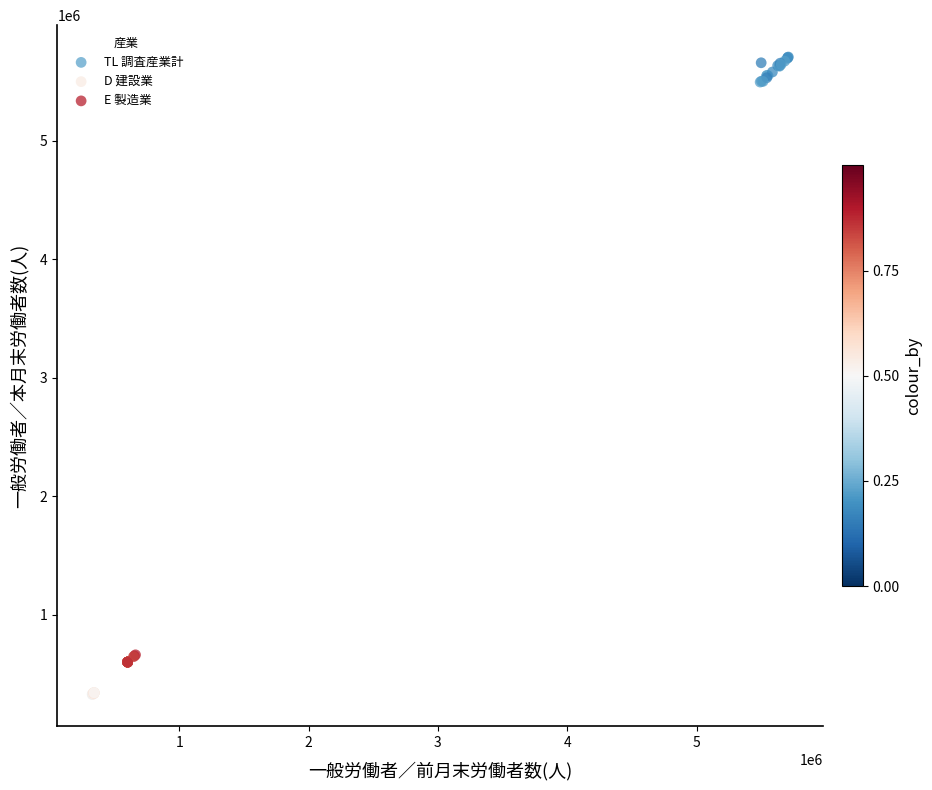

Which series has the widest spread of Y values?

TL 調査産業計